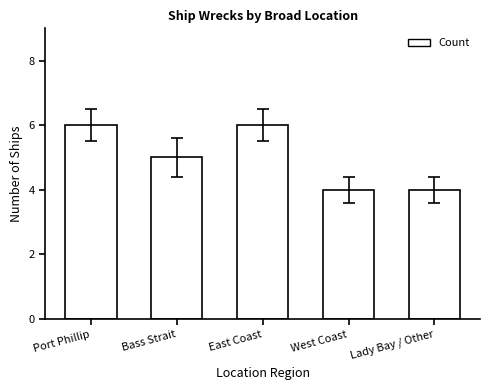

What position from the left is West Coast?

4